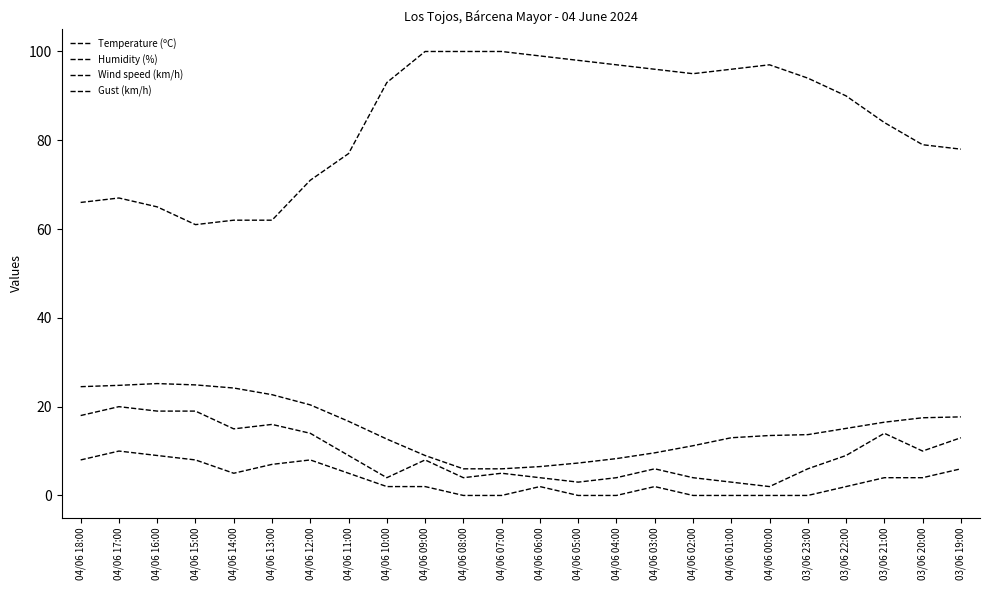

How many lines are shown in the chart?

4